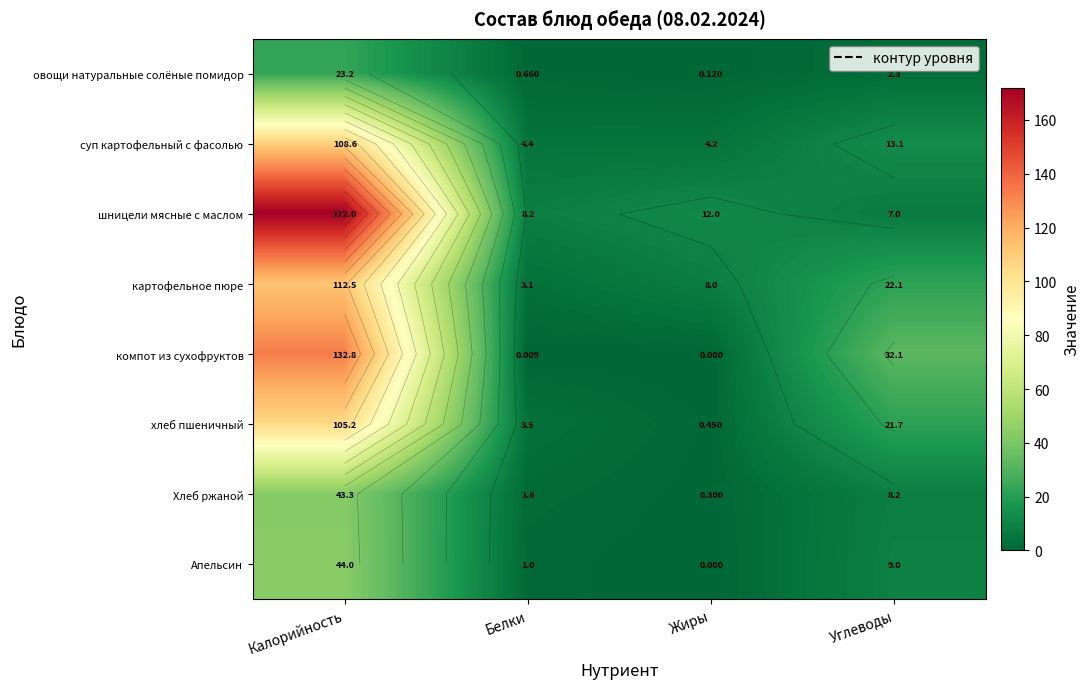

The картофельное пюре series shows 22.1 at Углеводы. True or false?

True